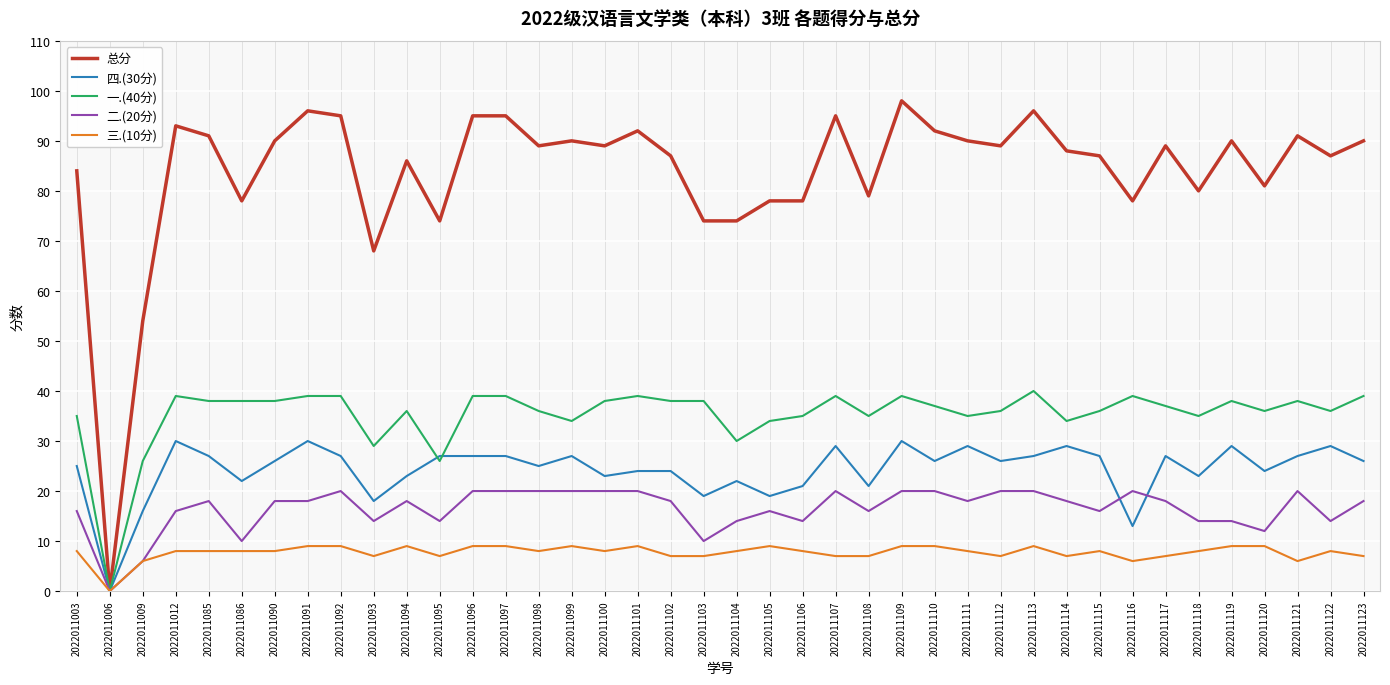

Which series has the largest total across all categories?

总分